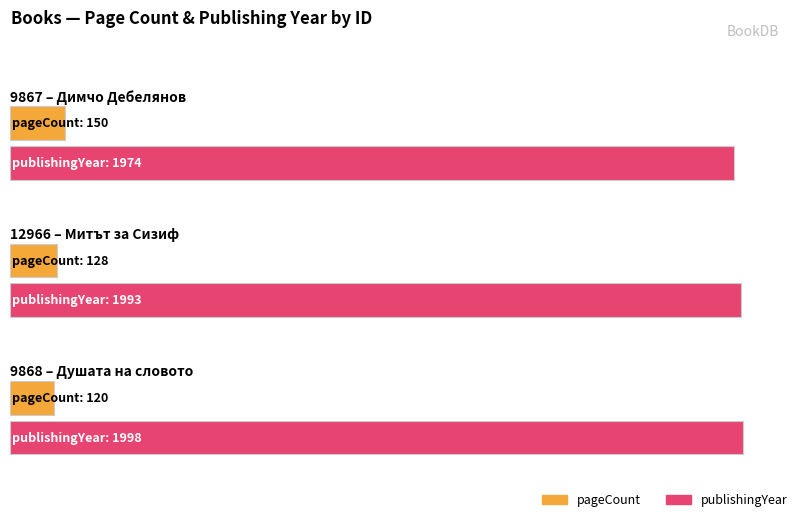

List the labels in order of value, largest first.

9867, 12966, 9868